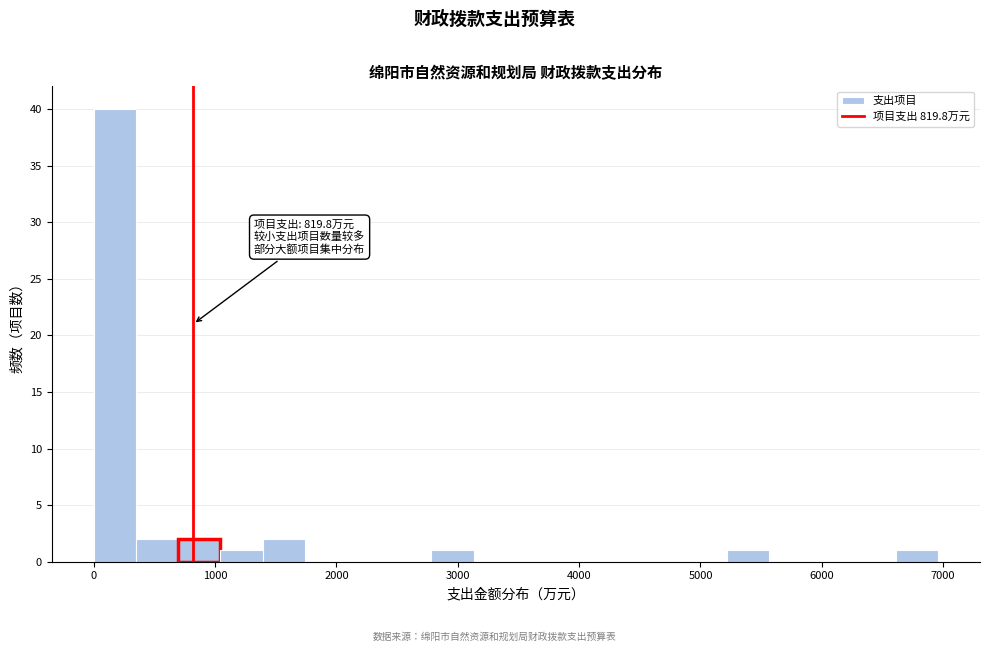

Around what value on the x-axis is the tallest bar? Give the approximate position of its centre, as read against the axis.

200